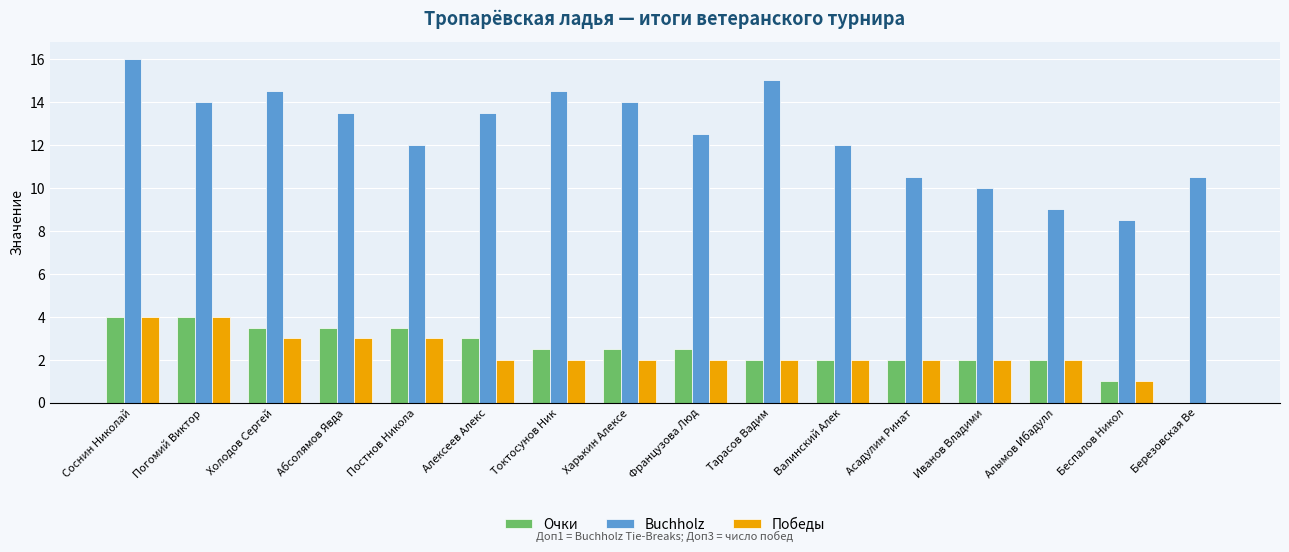

How many Победы values are between 2 and 3?

12